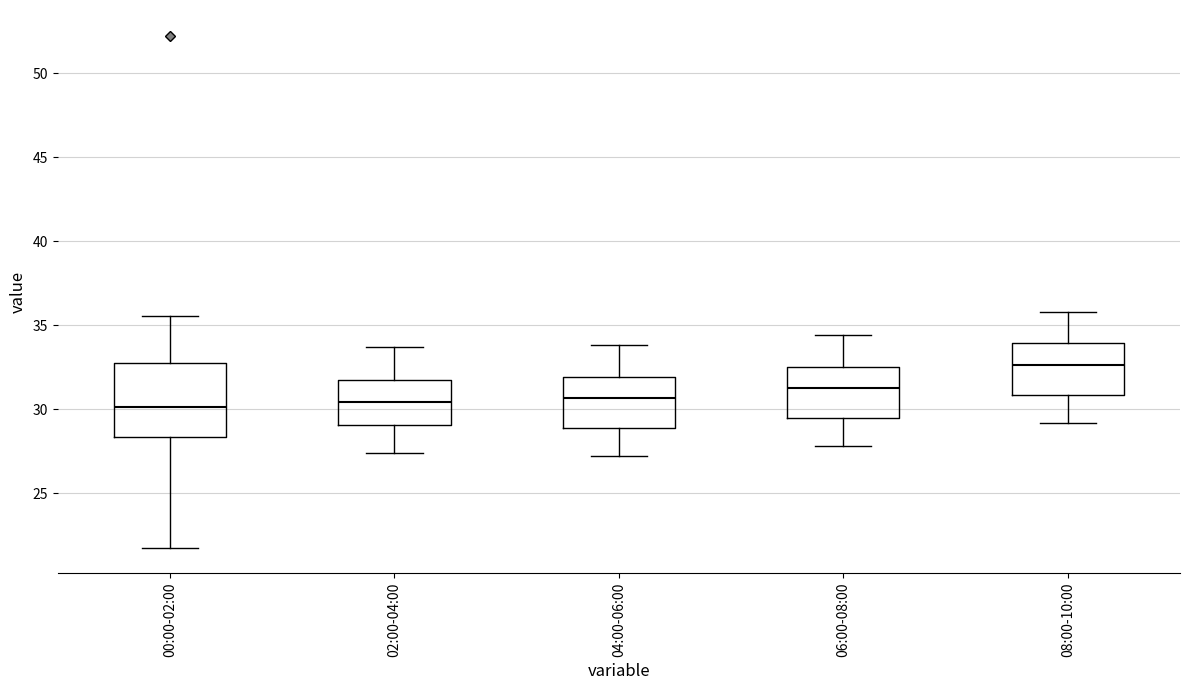

Where is the upper edge of the box for 00:00-02:00 on the y-axis? The values are not printed on the chart, so give them approximately, as read against the axis.

33.0